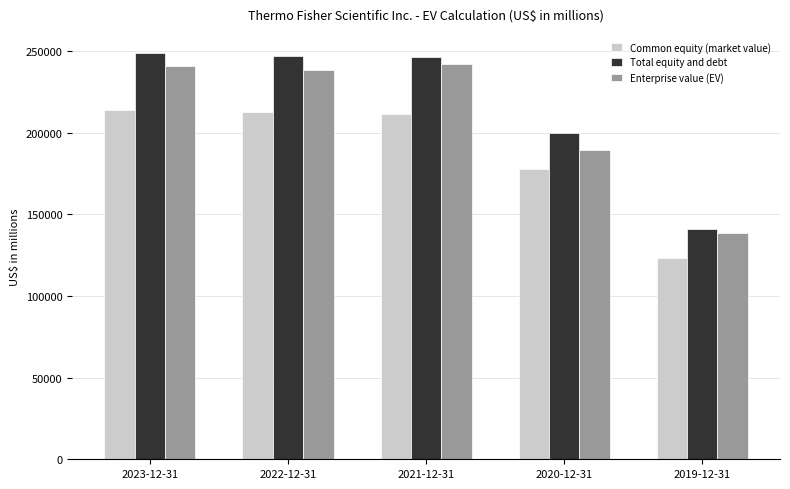

What is the spread (max minus min) of values at 2019-12-31?

17752